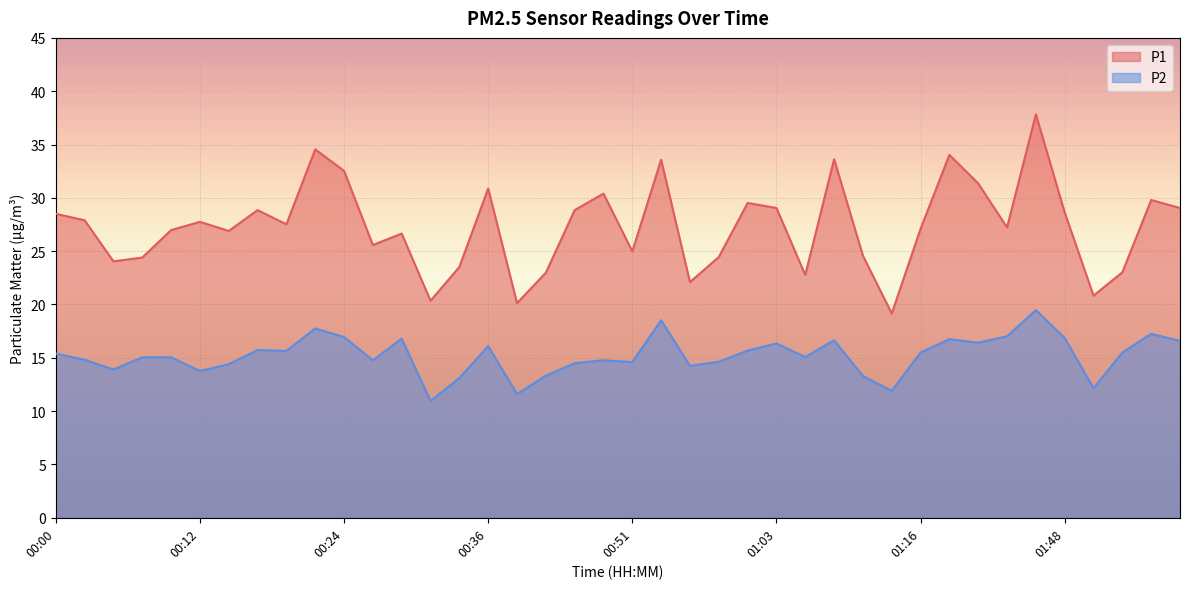

What is the total value across all series at 00:27?

40.3